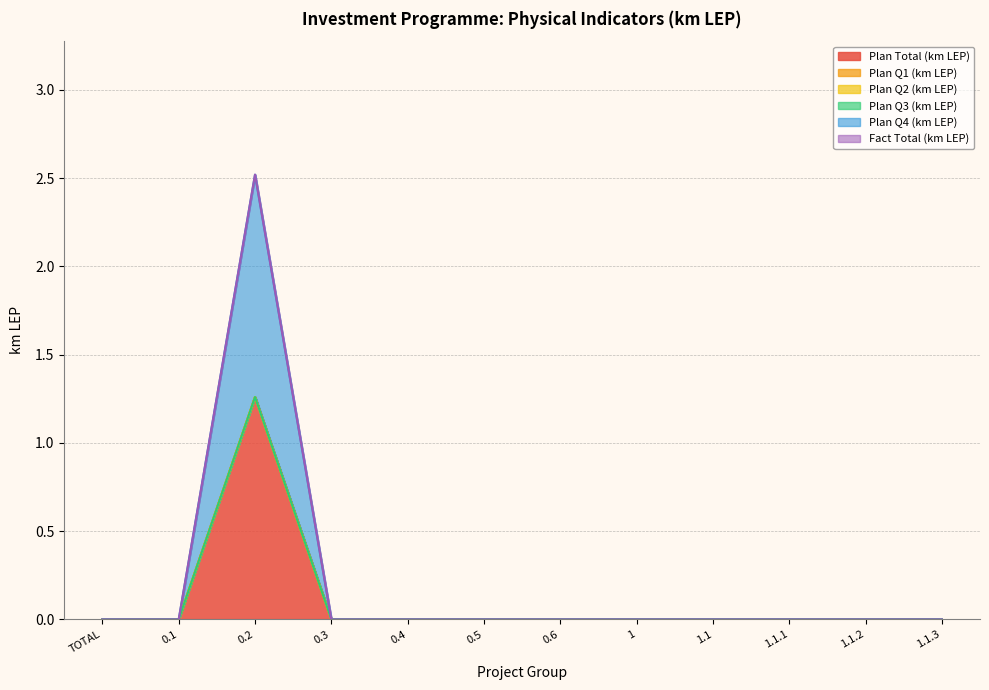

Which series has the largest range (max minus min)?

Plan Total (km LEP)